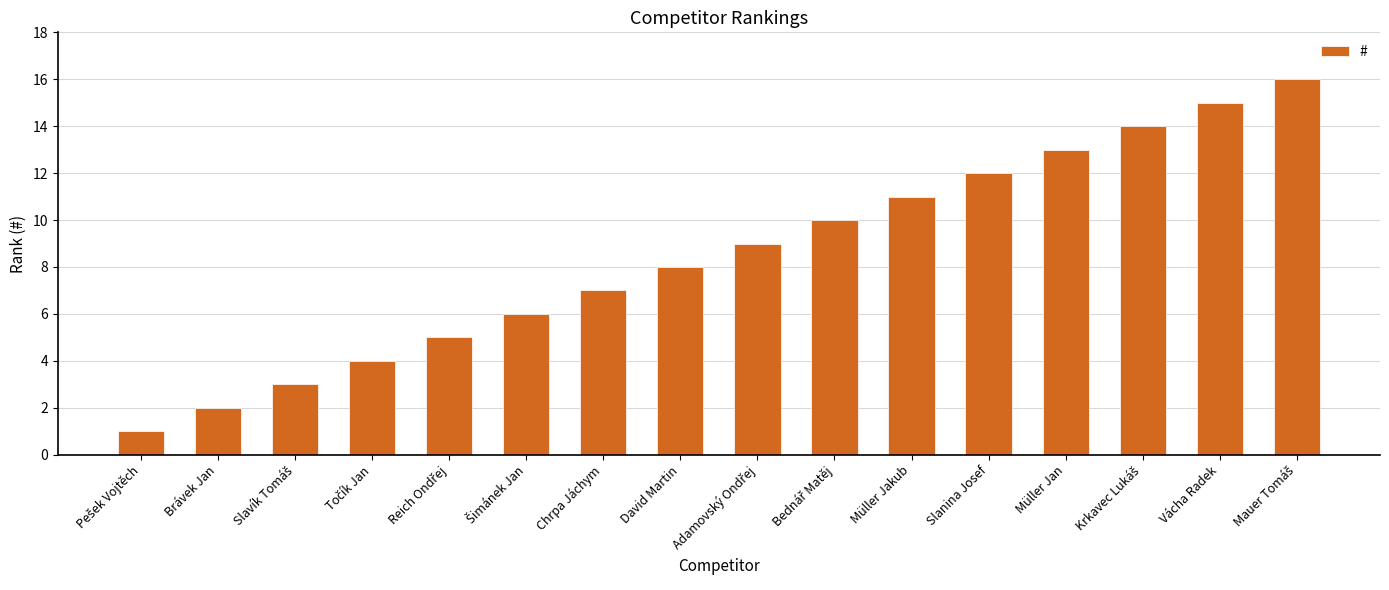

What is the greatest value displayed?

16